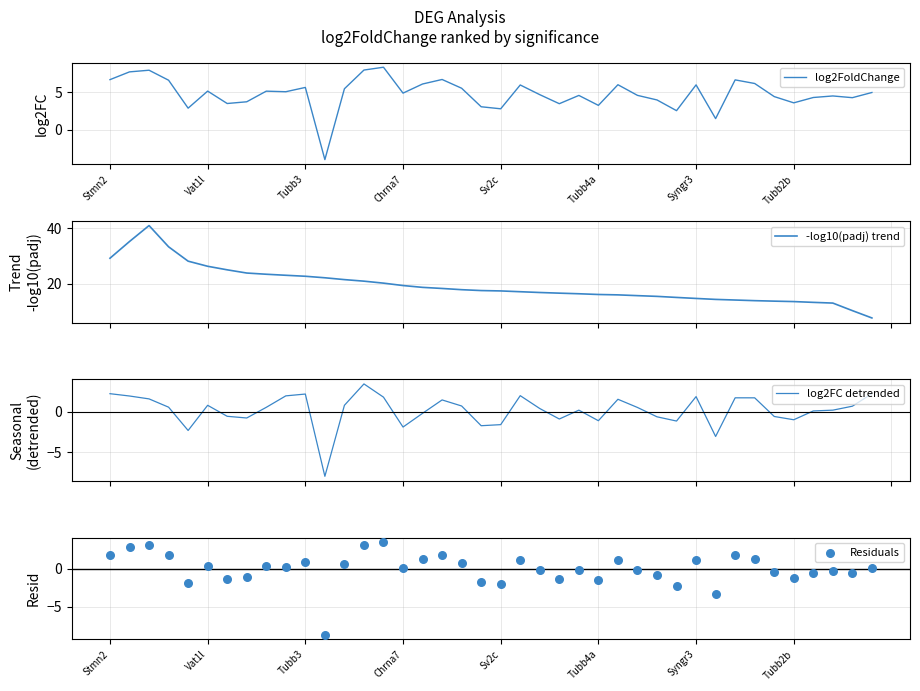

Is the value of -log10(padj) trend at 17 greater than the value of log2FC detrended at 11?

Yes